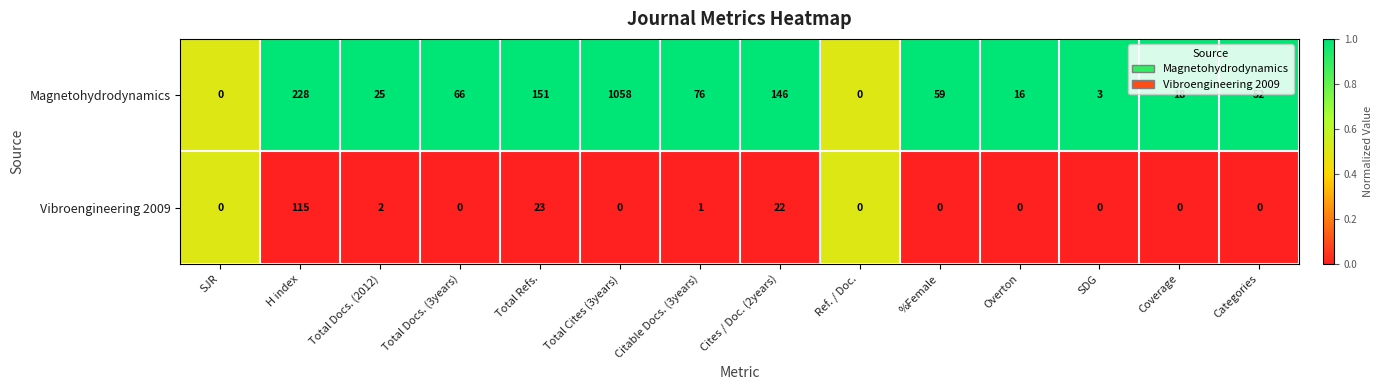

Which series has the largest range (max minus min)?

Magnetohydrodynamics